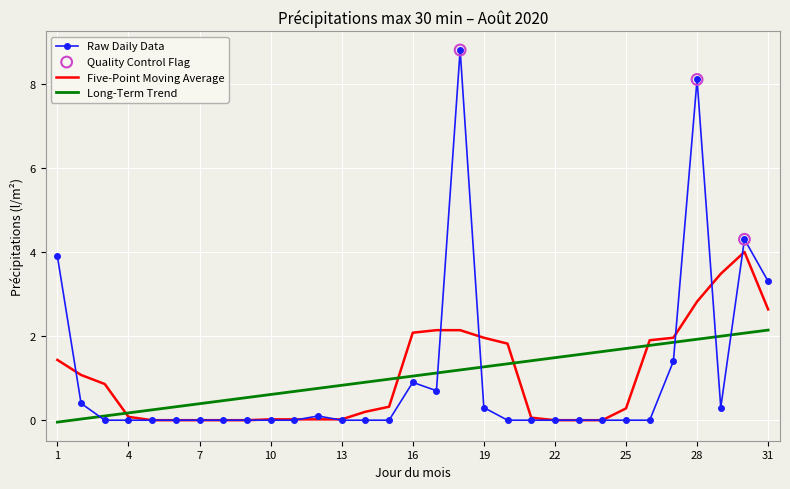

Which series has the widest spread of values?

Raw Daily Data